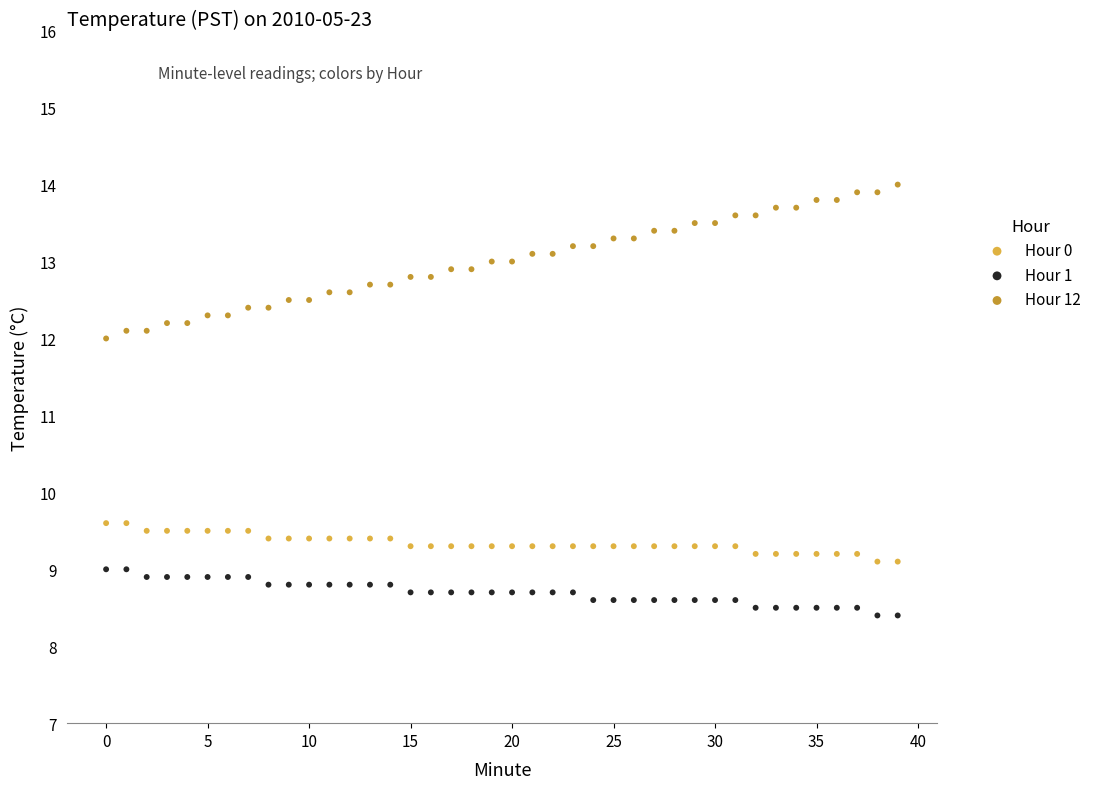

Which series contains the lowest Y value?

Hour 1